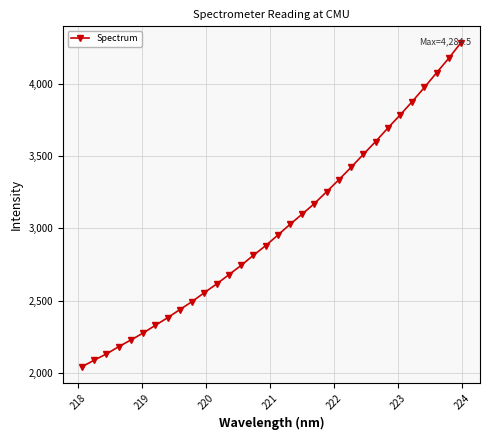

What is the value of the 12th point from the left?

2615.1